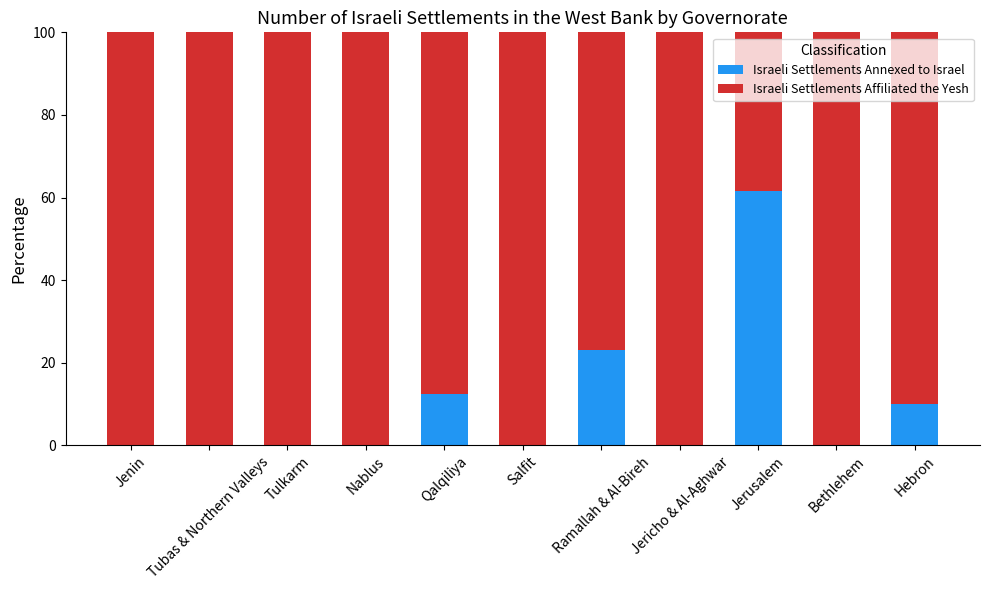

What is the sum of the Israeli Settlements Annexed to Israel values at Jericho & Al-Aghwar and Qalqiliya?

12.5